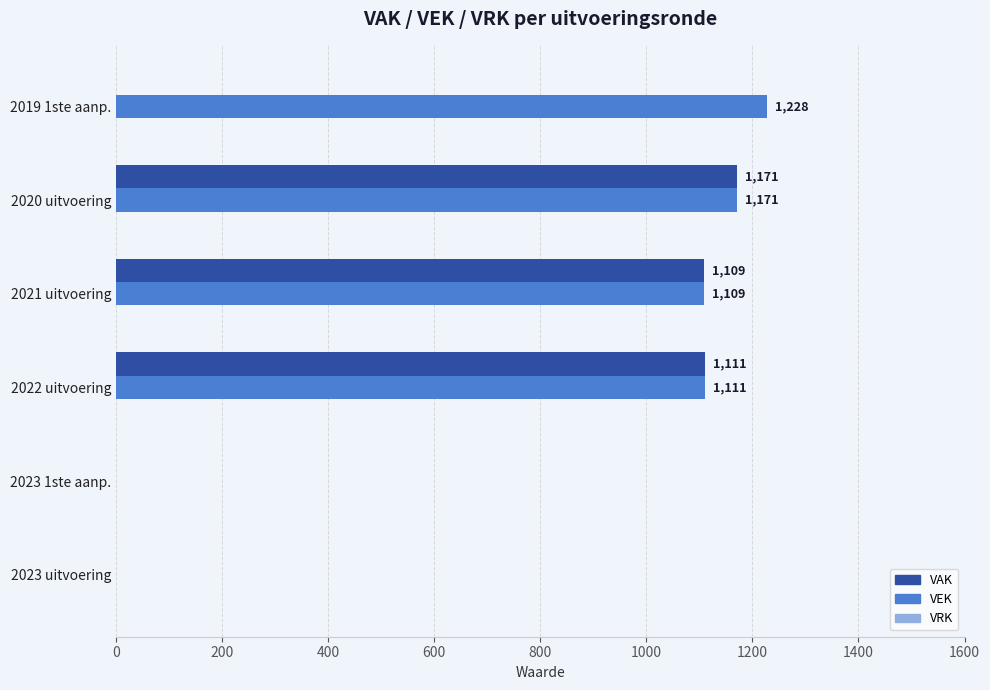

What is the sum of the VEK values at 2019 1ste aanp. and 2020 uitvoering?

2399